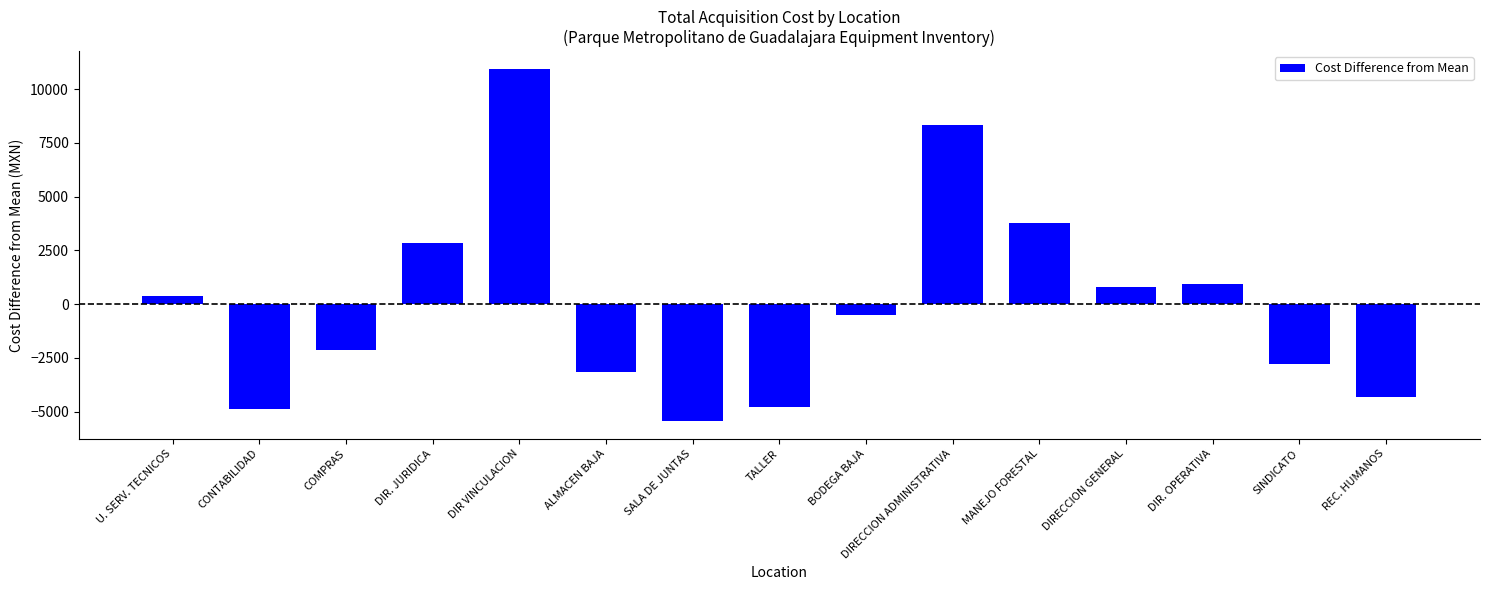

Are the bars horizontal?

No